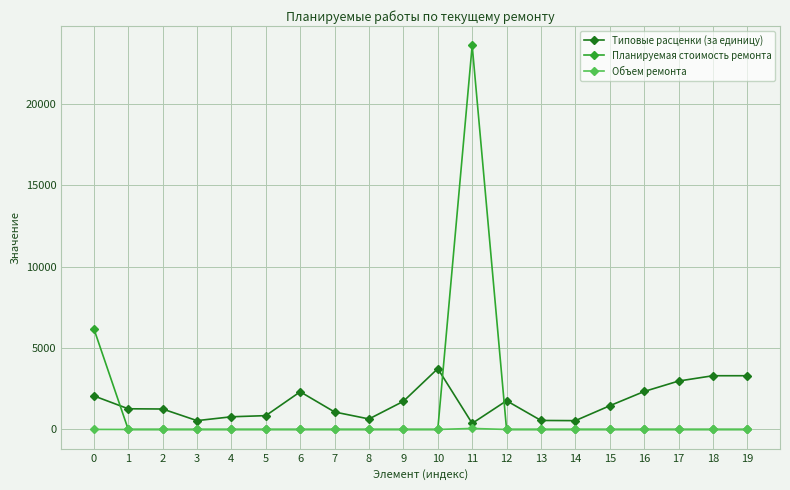

Count the number of categories in the chart.

20